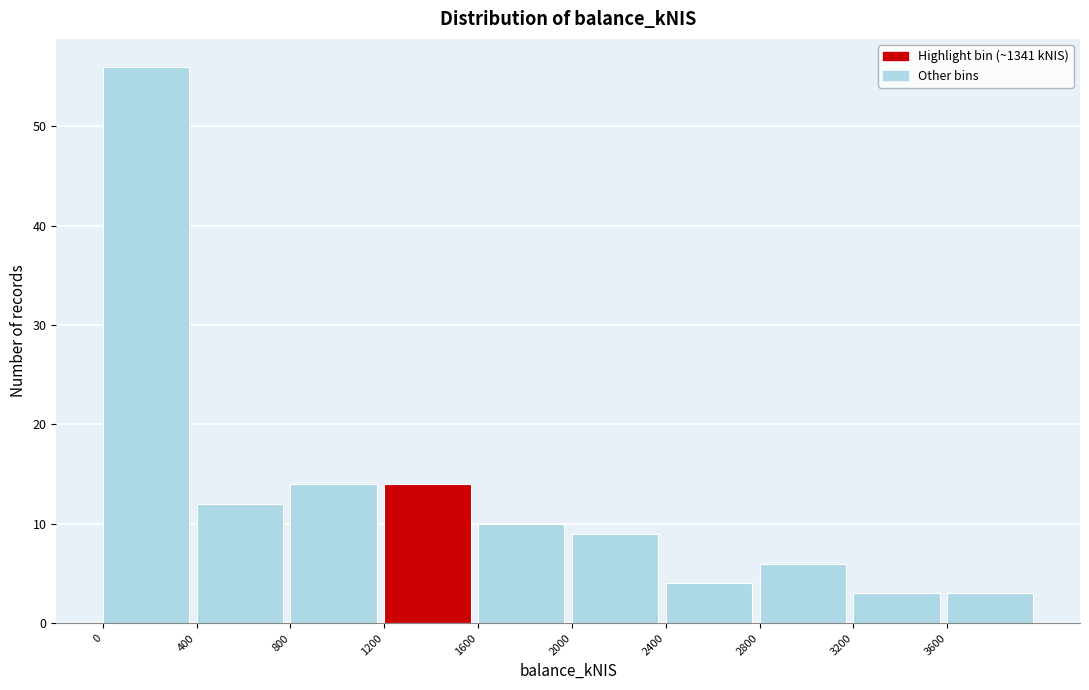

Over which range of the x-axis is the bar tallest?

0 to 400